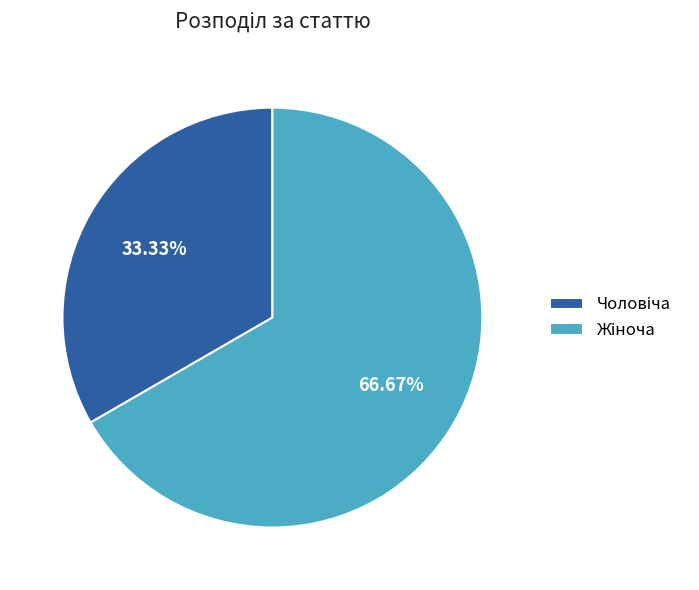

Does any single category account for the majority?

Yes